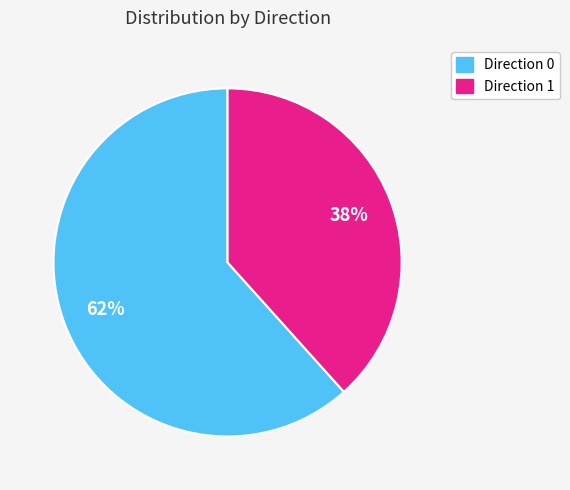

Is there any slice that represents more than half of the pie?

Yes